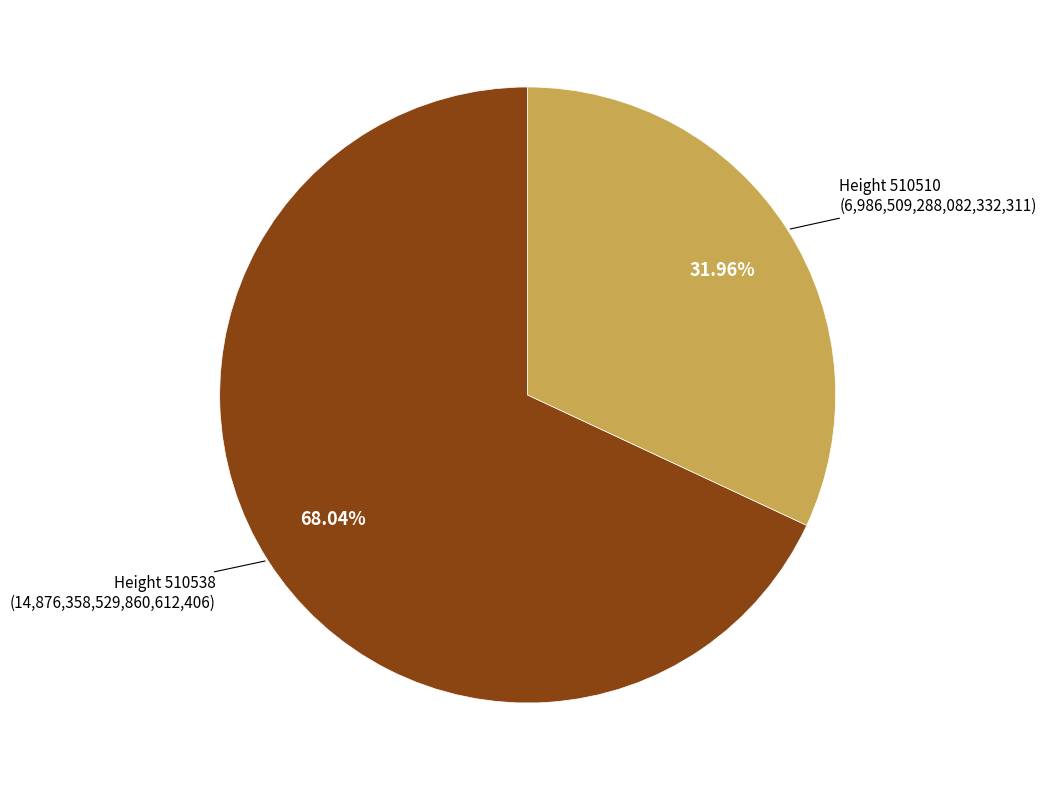

Does any single category account for the majority?

Yes